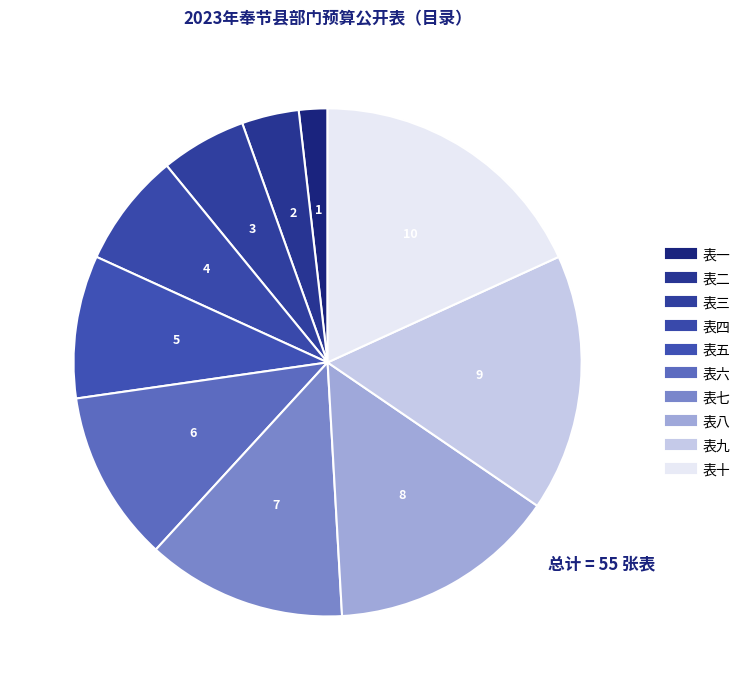

Do 表二 and 表一 together represent more than half of the pie?

No